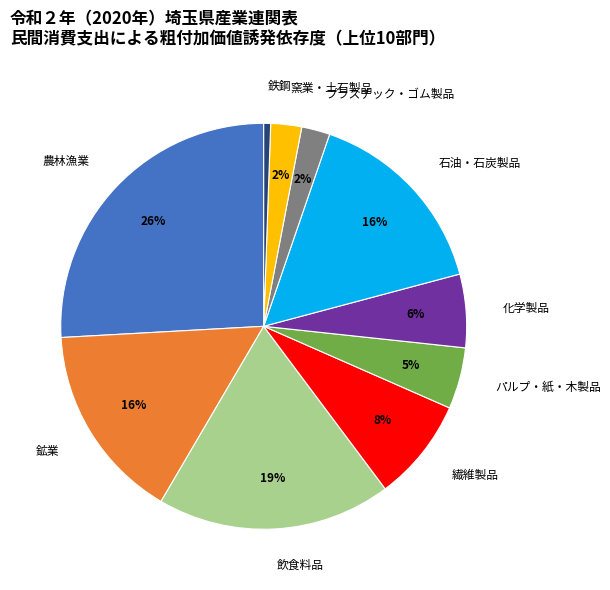

Which has a higher value, 鉱業 or 化学製品?

鉱業